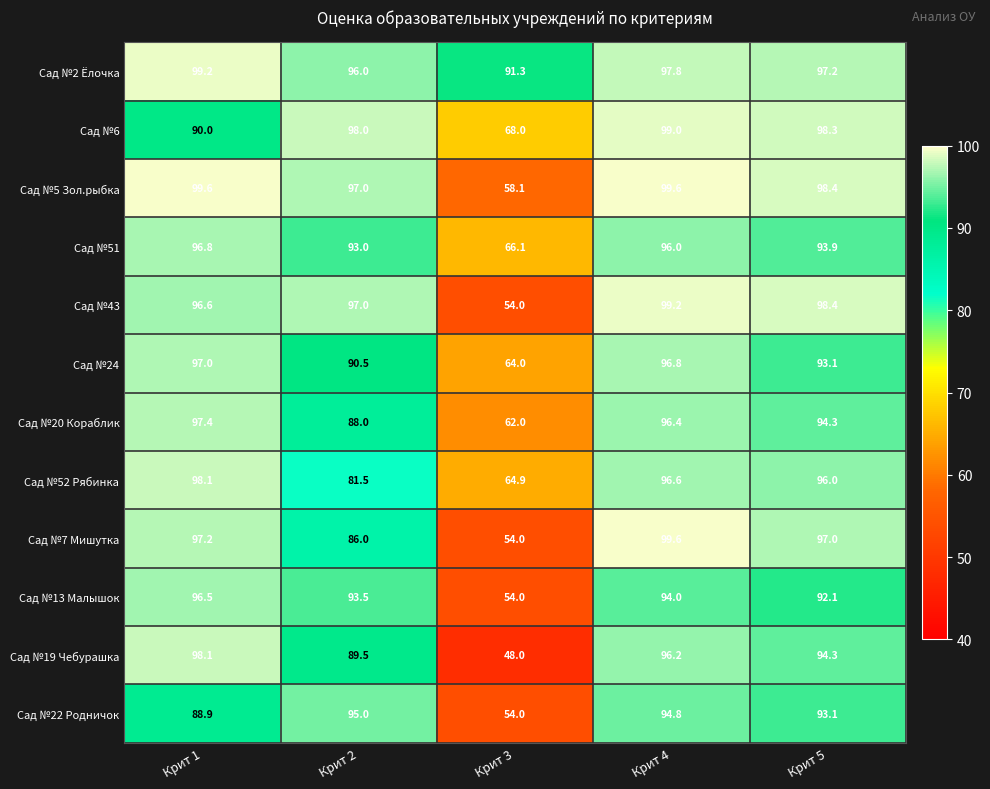

How many categories are shown in the chart?

5